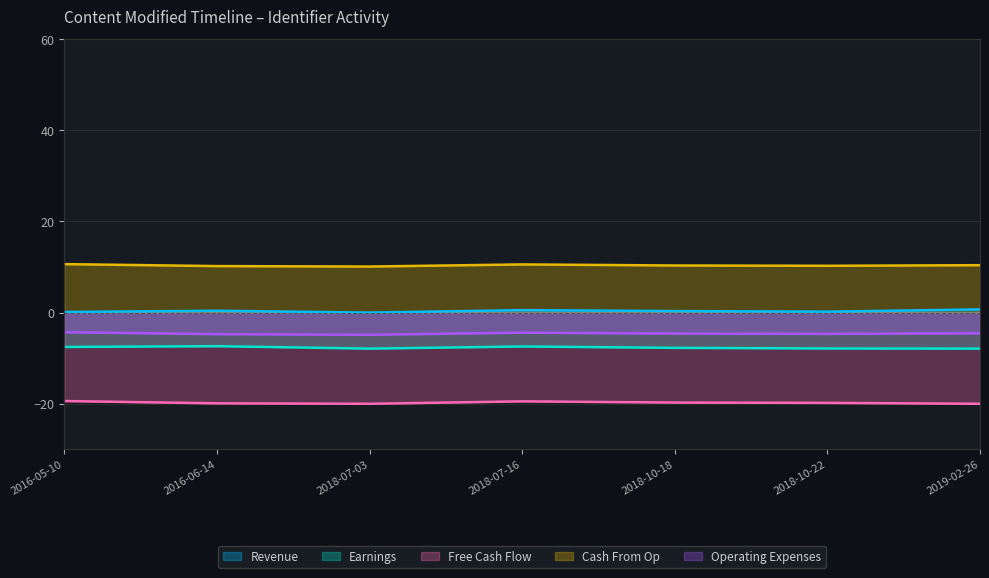

In Free Cash Flow, how many points are lower than both neighbors (excluding endpoints)?

1